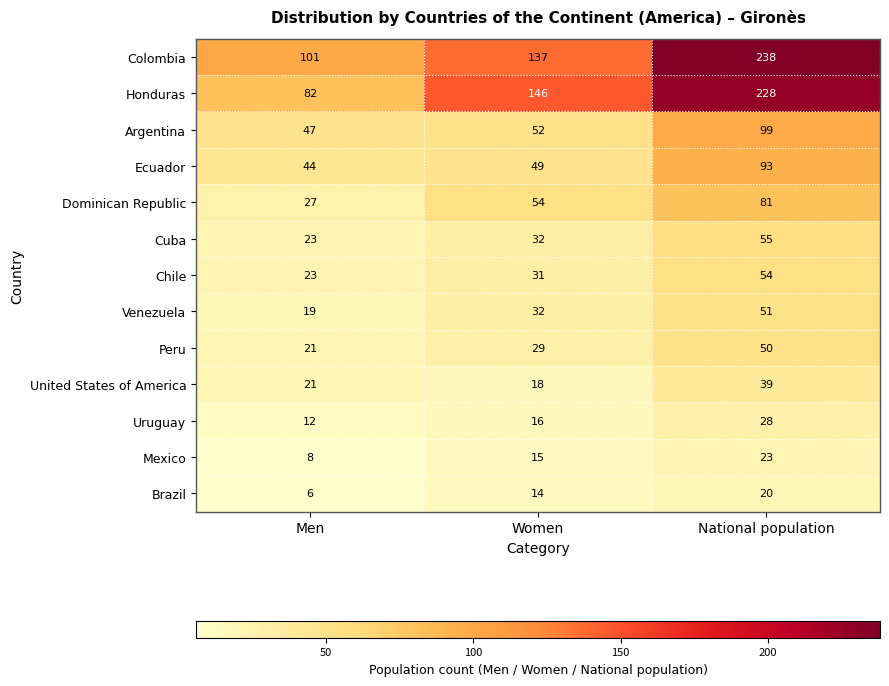

Which series has the largest range (max minus min)?

Honduras